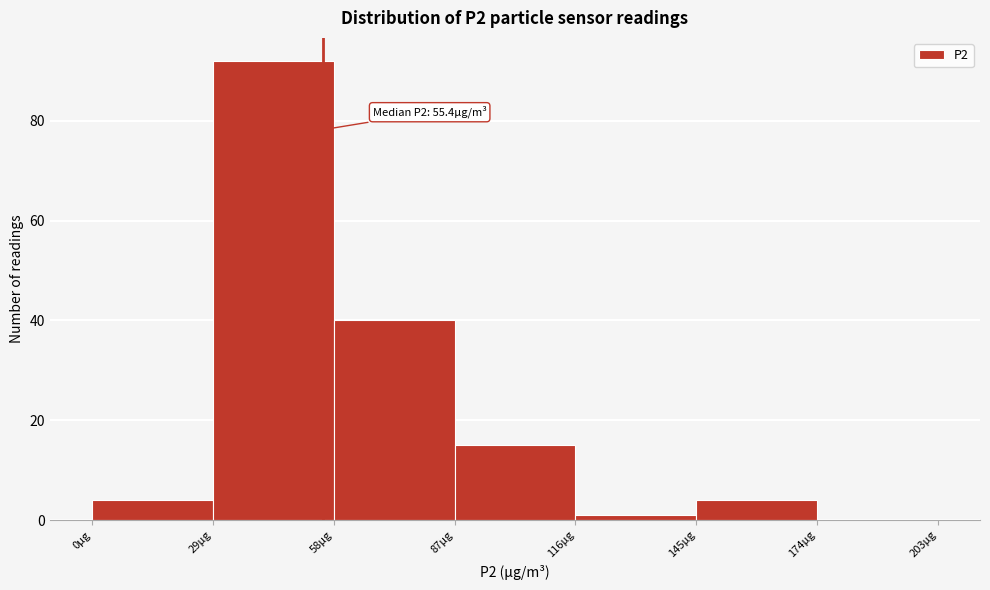

Over which range of the x-axis is the bar tallest?

29 to 58